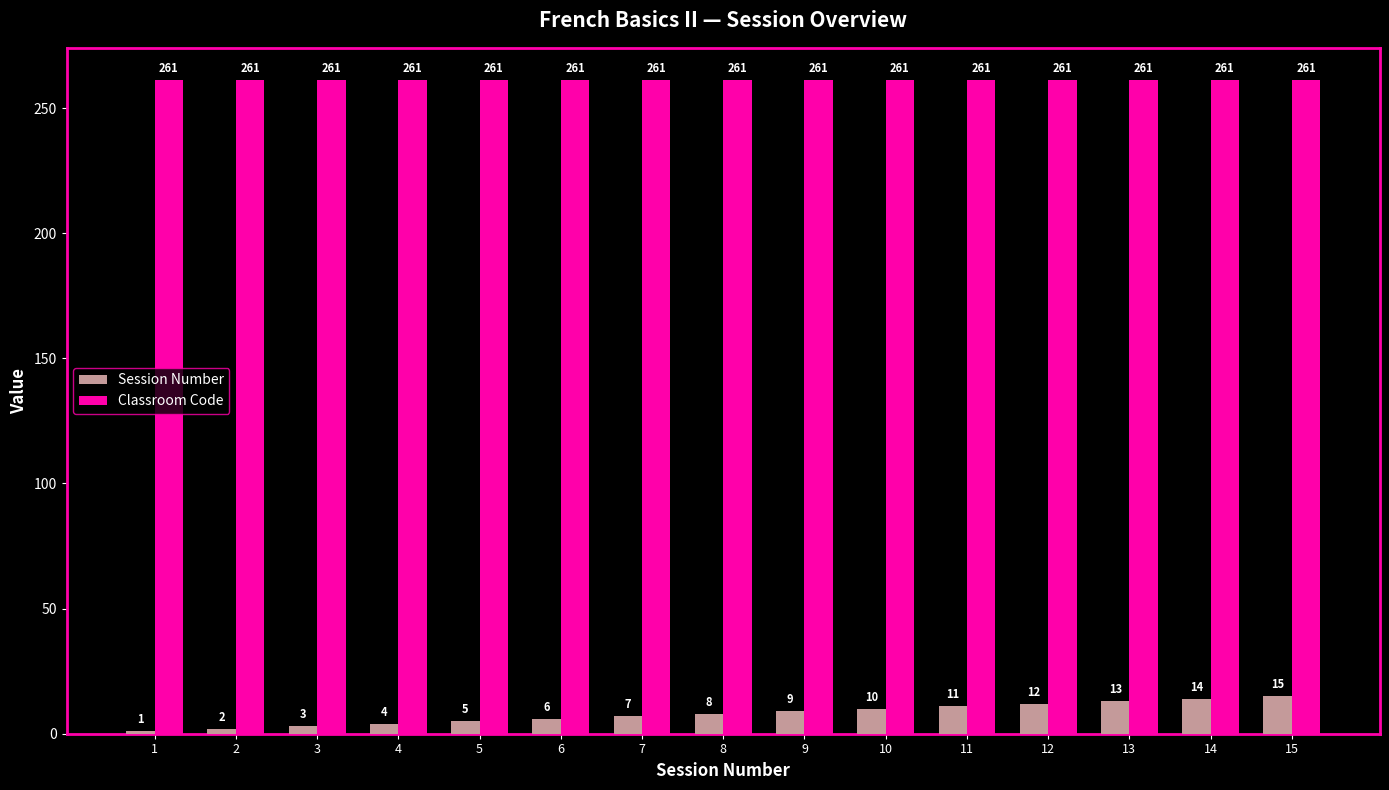

Which series has the largest total across all categories?

Classroom Code